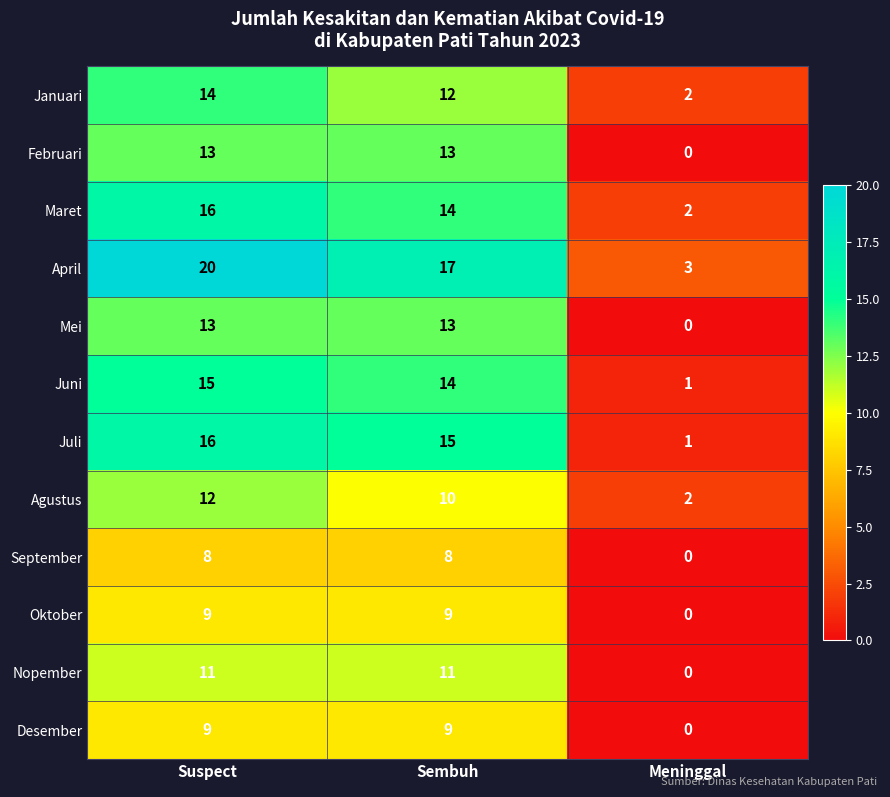

What is the sum of all April values?

40